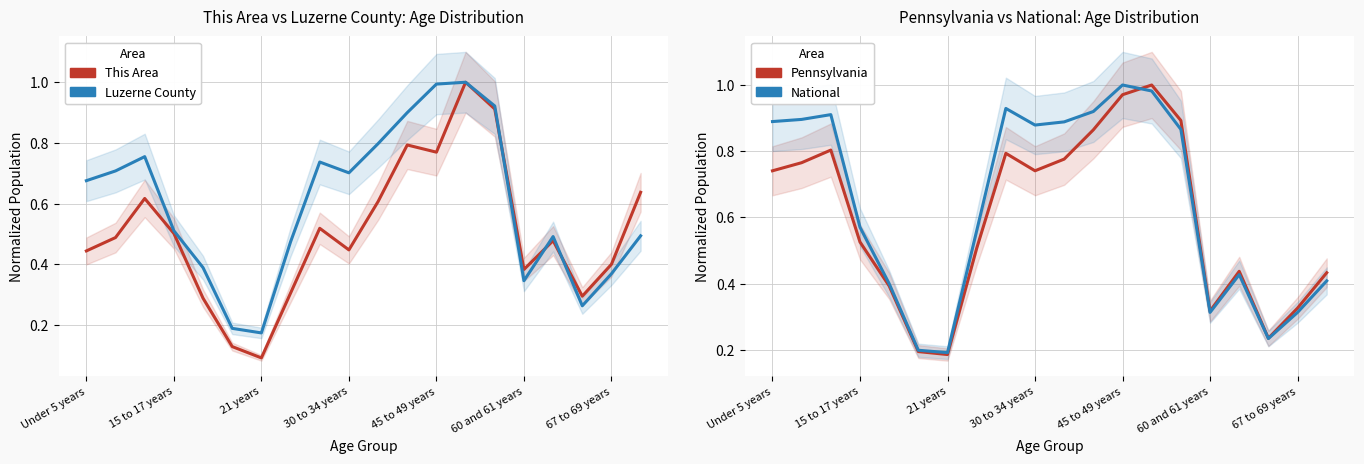

List the series in order of their peak value, highest first.

This Area, Luzerne County, Pennsylvania, National